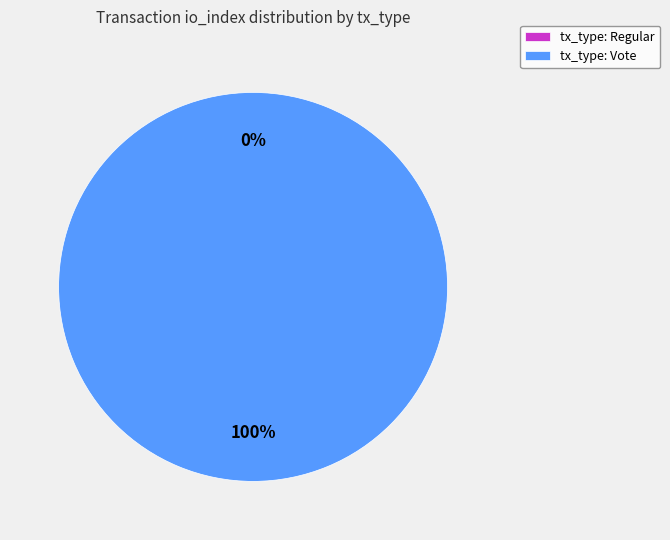

Which has a higher value, Vote or Regular?

Vote